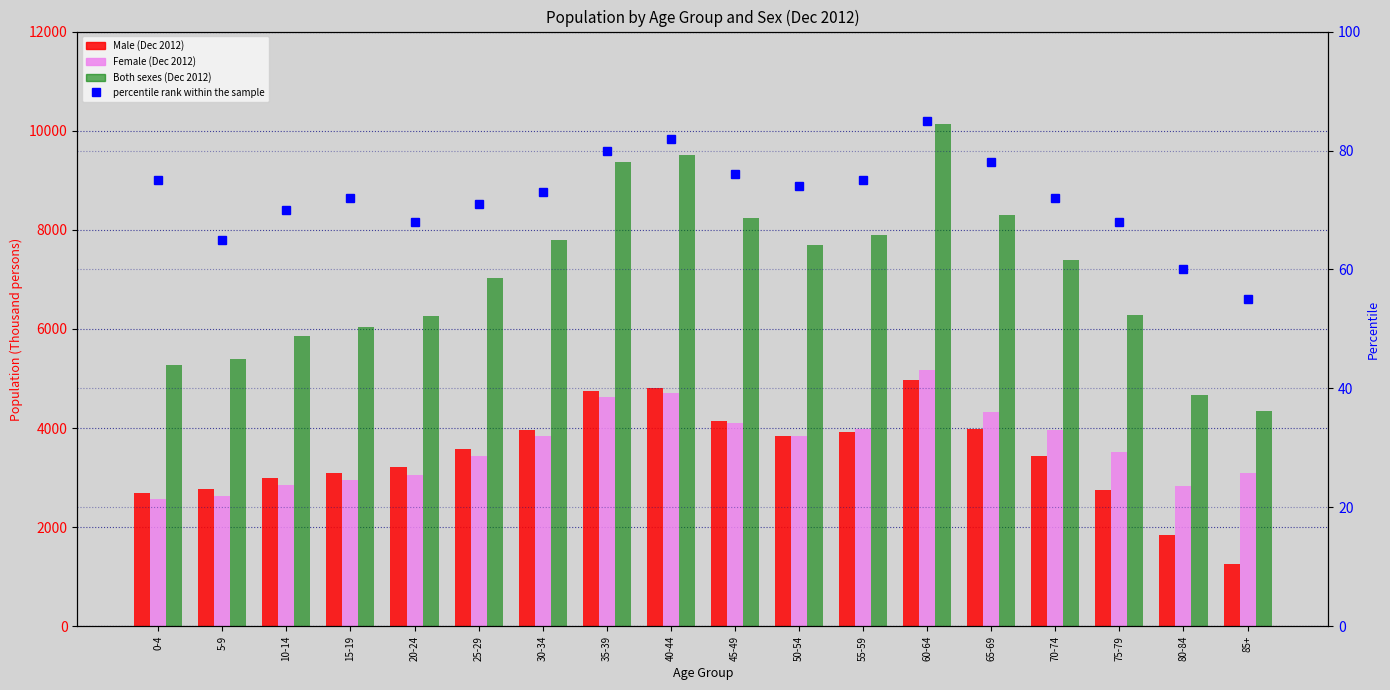

The value of Female (Dec 2012) at 25-29 is 1035. True or false?

False